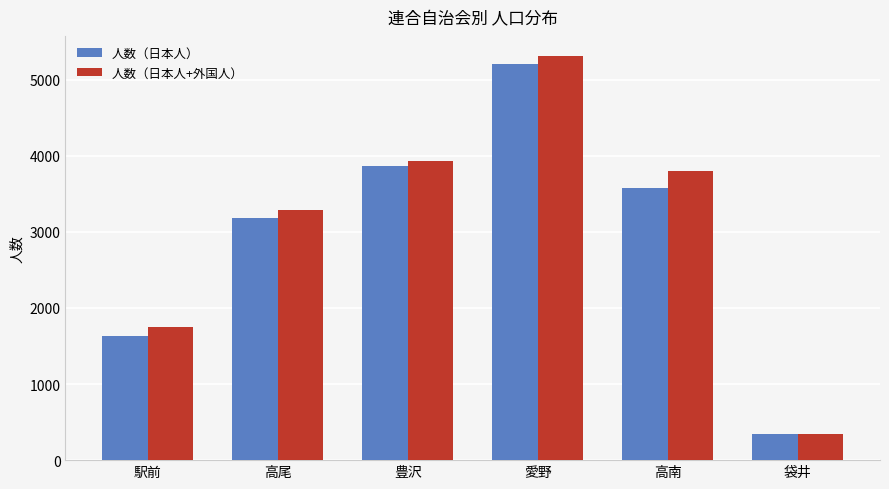

Reading left to right, what are all the values shown in this chart?

人数（日本人）: 駅前=1629	高尾=3186	豊沢=3863	愛野=5210	高南=3572	袋井=338
人数（日本人+外国人）: 駅前=1753	高尾=3286	豊沢=3928	愛野=5309	高南=3794	袋井=344